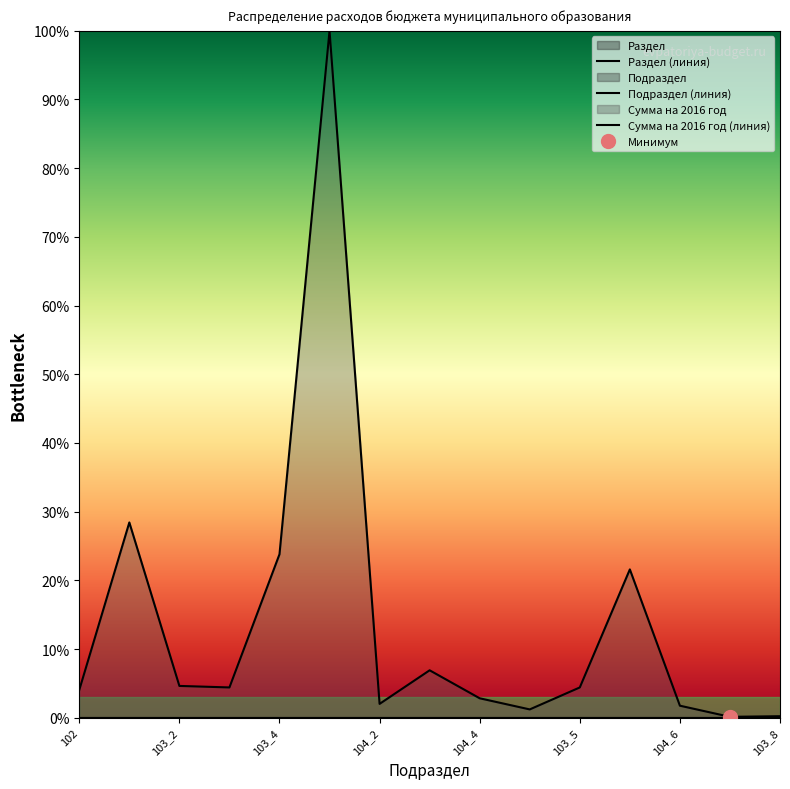

Reading left to right, extract all data points from this chart.

Подраздел: 0.0	0.0	0.0	0.0	0.0	0.0	0.0	0.0	0.0	0.0	0.0	0.0	0.0	0.0	0.0
Сумма на 2016 год: 4.0	28.4	4.6	4.4	23.8	100.0	2.0	6.9	2.8	1.2	4.4	21.6	1.8	0.1	0.2